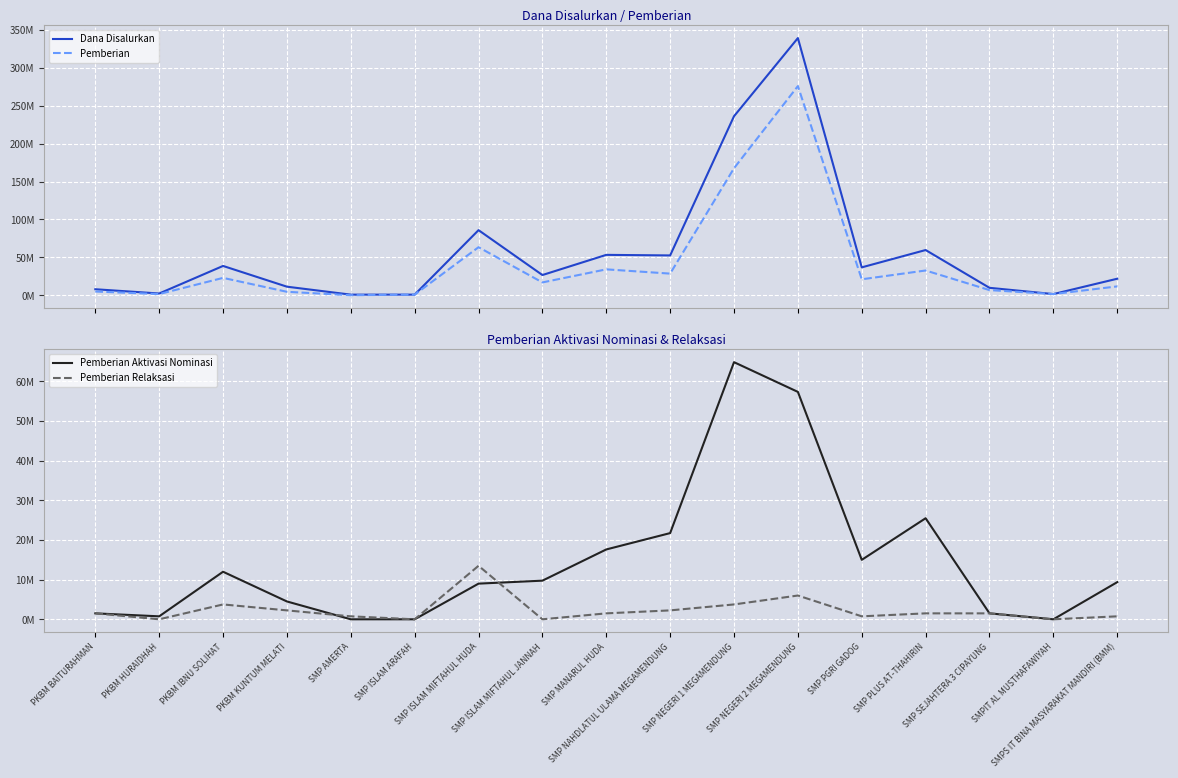

What is the label of the 2nd point from the left?

PKBM HURAIDHAH